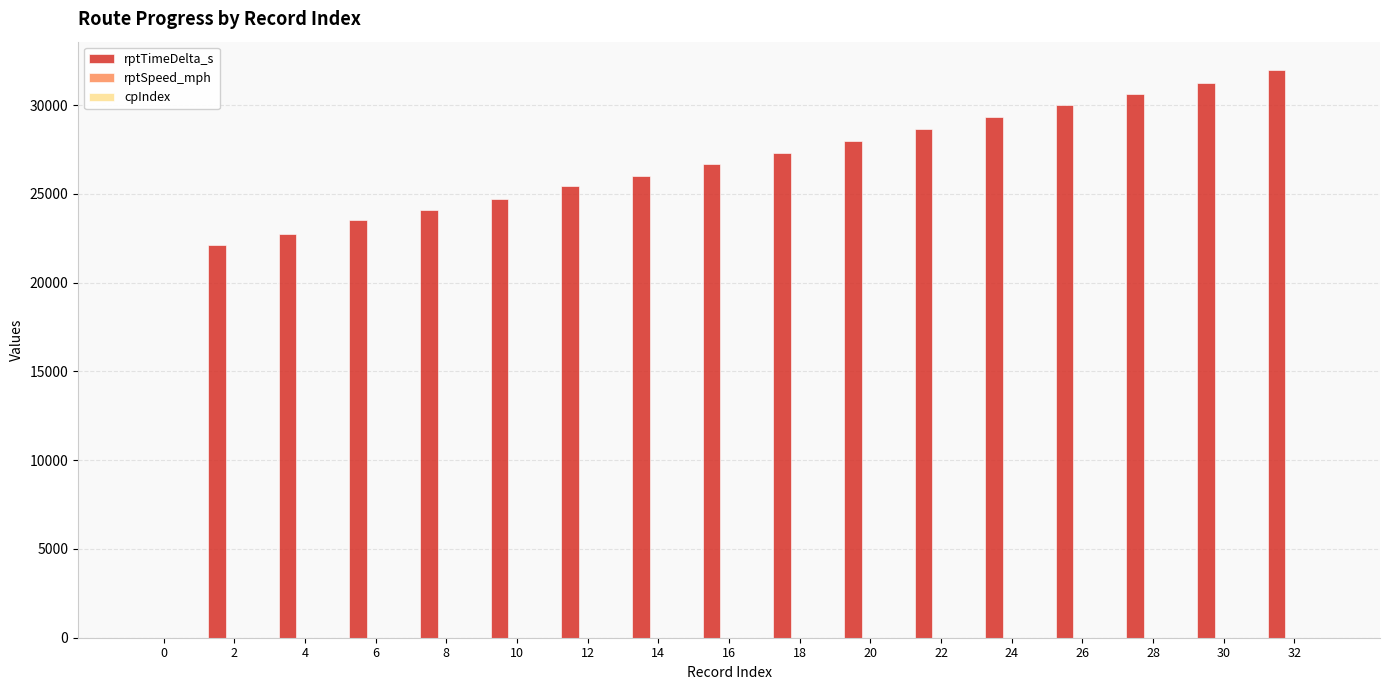

Between 6 and 32, which series saw the biggest shift?

rptTimeDelta_s